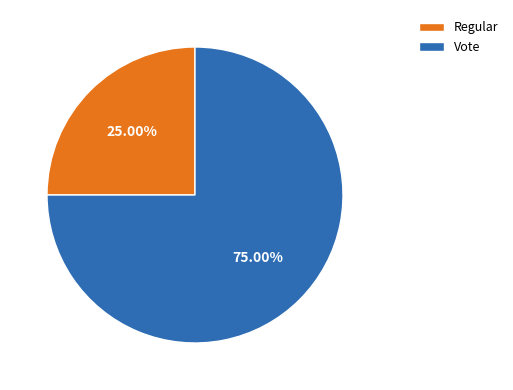

Which category has the smallest portion of the pie?

Regular